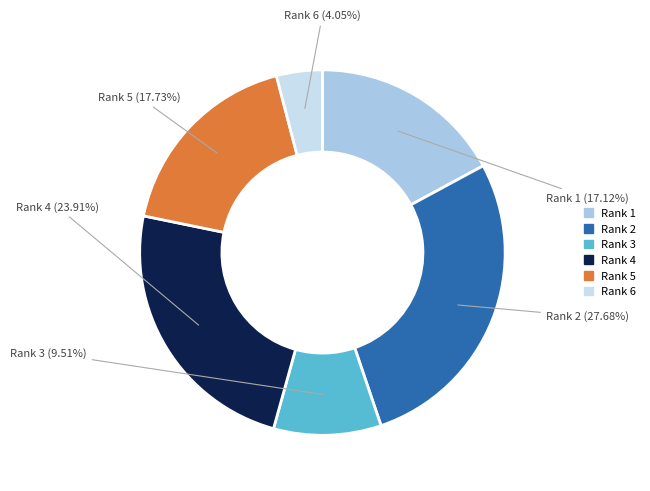

How many segments does this pie chart have?

6